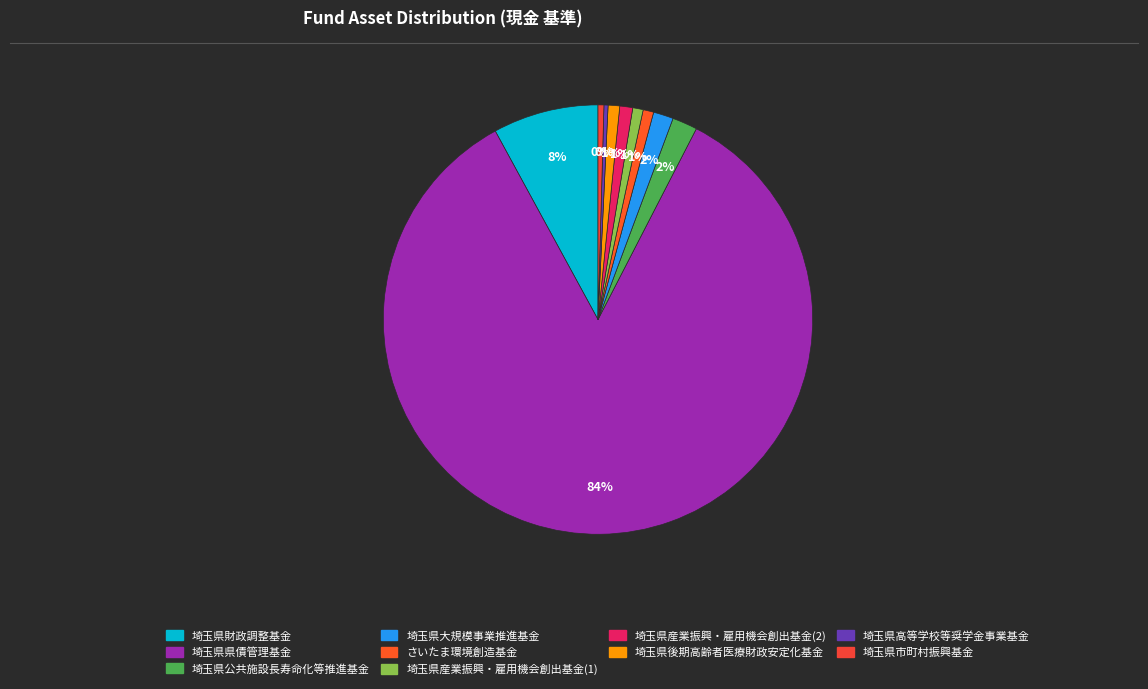

Approximately how many times larger is the value at さいたま環境創造基金 compared to 埼玉県後期高齢者医療財政安定化基金?

0.9